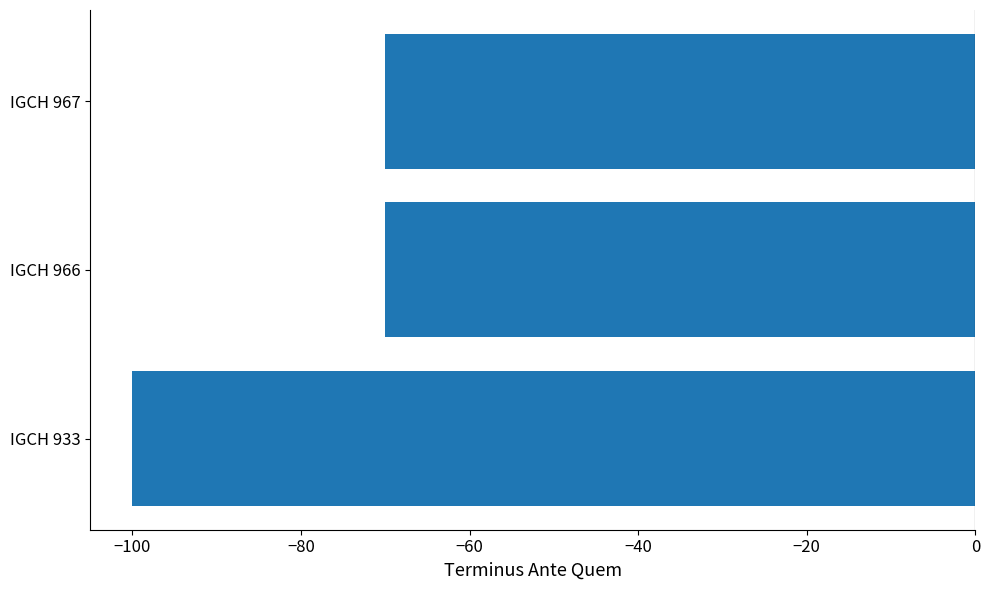

What is the change in value from IGCH 933 to IGCH 966?

+30